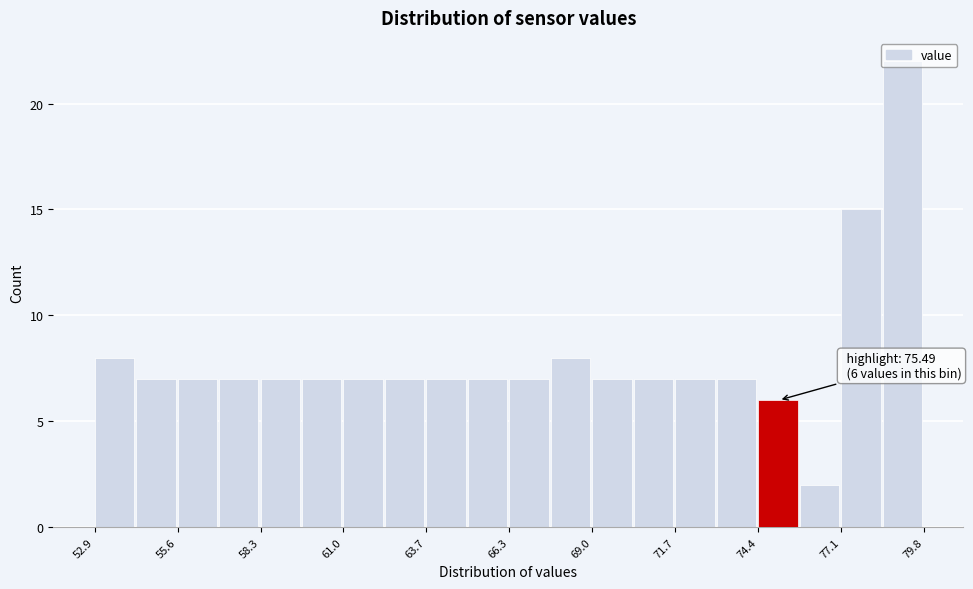

Read against the x-axis, roughly where is the centre of the tallest bar?

79.0